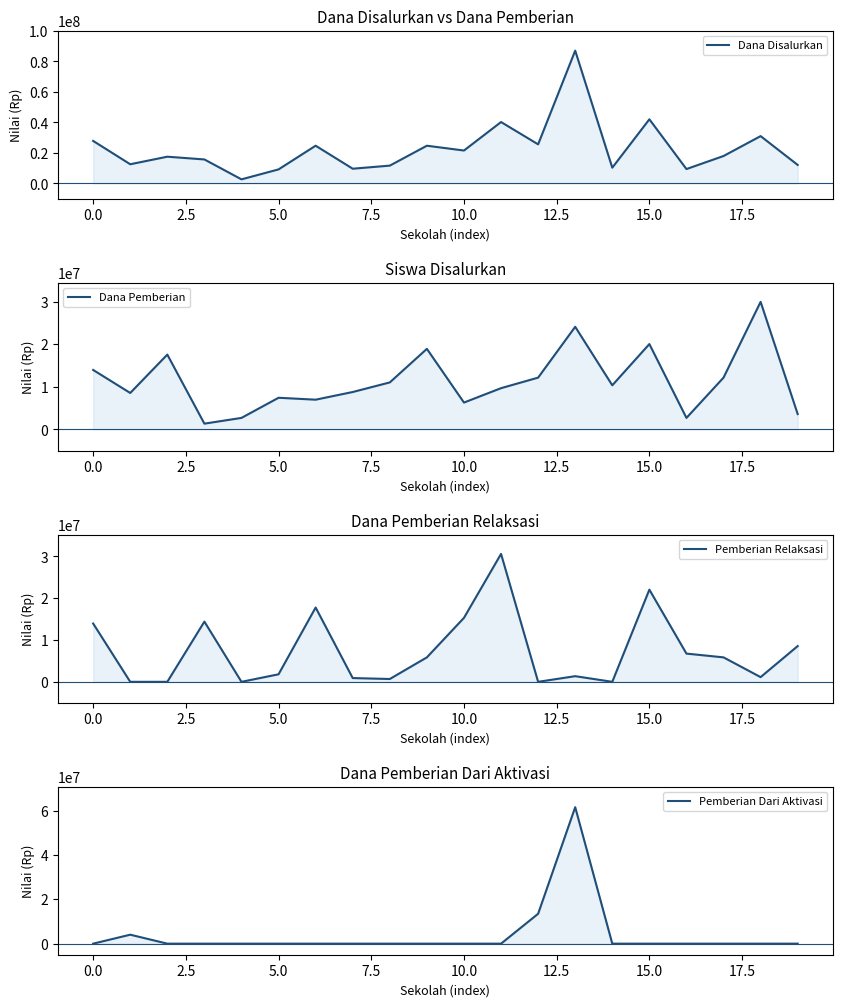

Which has a higher value, −2.5 or 7.5?

−2.5